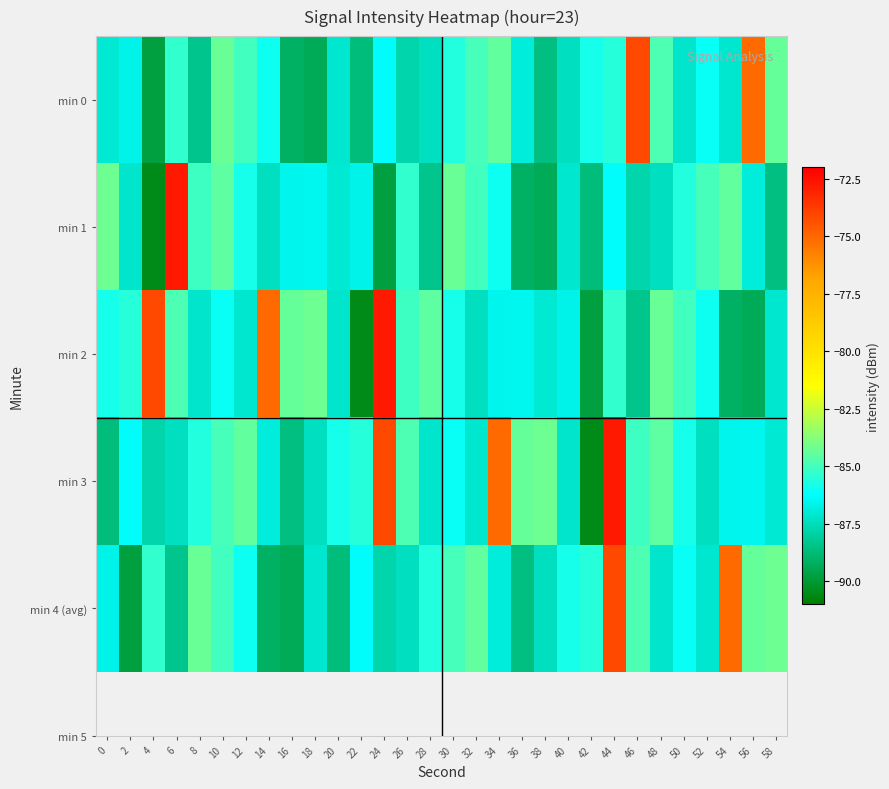

List the series in order of their peak value, lowest first.

min 0, min 4 (avg), min 1, min 2, min 3